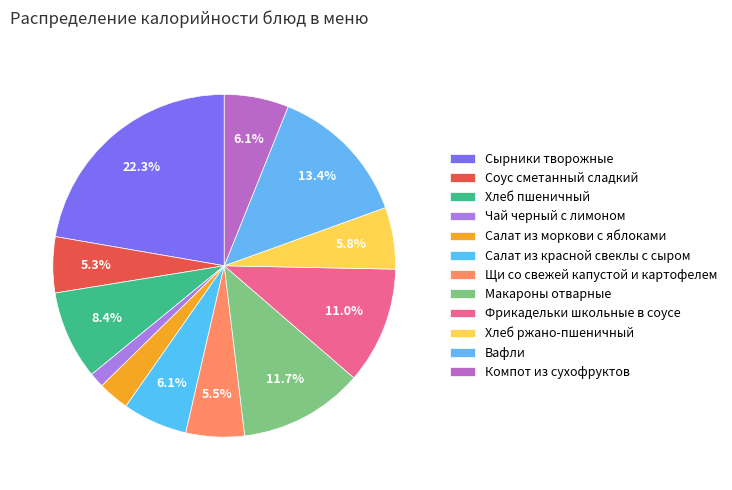

What percentage is NOT represented by Макароны отварные?

88.3%